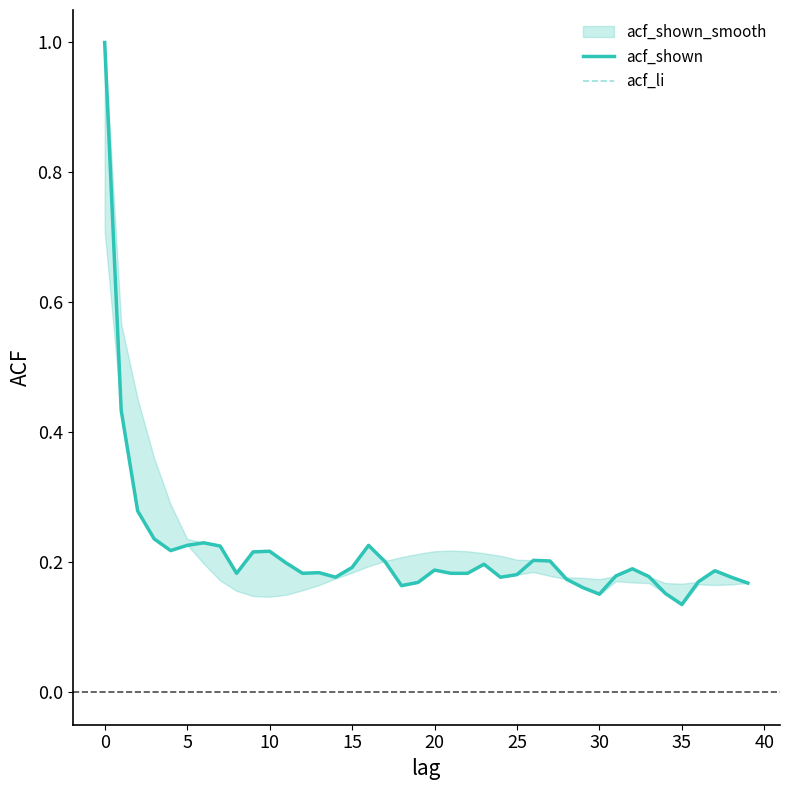

What is the difference between the maximum and minimum values in the acf_shown series?

0.9